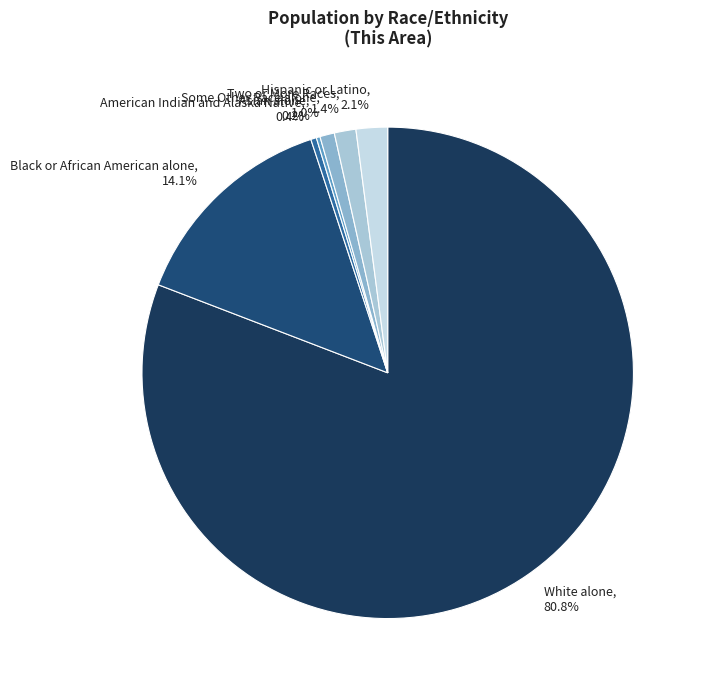

Which slice is the largest?

White alone